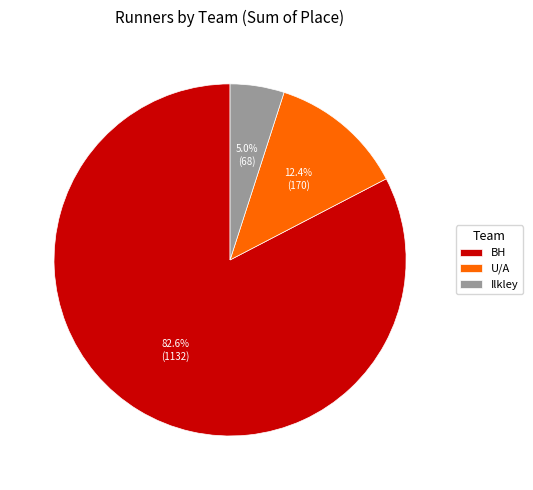

How much of the chart is everything except BH?

17.4%